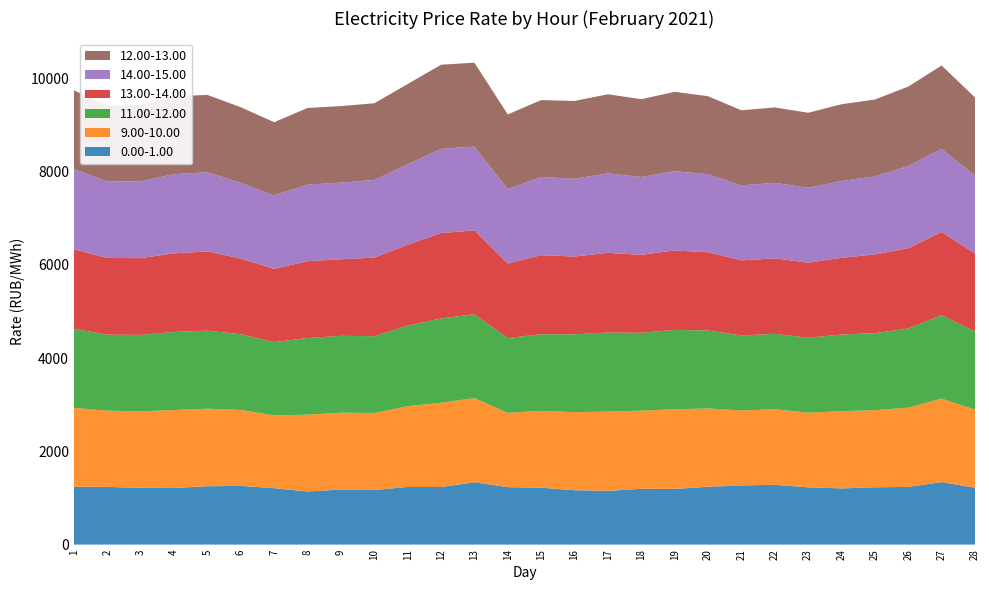

Reading left to right, what are all the values shown in this chart?

0.00-1.00: 1=1241.8	2=1238.1	3=1218.1	4=1215.7	5=1251.3	6=1260.5	7=1210.5	8=1139.4	9=1181.3	10=1170.4	11=1236.7	12=1235.1	13=1338.0	14=1232.8	15=1220.2	16=1166.8	17=1153.2	18=1197.0	19=1194.4	20=1240.8	21=1268.4	22=1283.6	23=1228.8	24=1205.4	25=1229.8	26=1237.1	27=1341.4	28=1220.0
9.00-10.00: 1=1692.6	2=1635.2	3=1641.6	4=1671.1	5=1664.9	6=1627.7	7=1561.8	8=1648.5	9=1649.5	10=1652.9	11=1732.9	12=1807.7	13=1804.6	14=1594.5	15=1649.2	16=1674.8	17=1700.3	18=1677.3	19=1708.6	20=1680.6	21=1608.8	22=1620.2	23=1601.4	24=1655.1	25=1654.9	26=1701.2	27=1791.0	28=1676.0
11.00-12.00: 1=1695.0	2=1631.8	3=1639.6	4=1676.0	5=1674.9	6=1625.4	7=1572.8	8=1643.4	9=1648.4	10=1648.1	11=1730.6	12=1809.5	13=1800.5	14=1604.7	15=1645.3	16=1669.9	17=1696.9	18=1670.5	19=1701.4	20=1673.7	21=1611.2	22=1619.3	23=1609.5	24=1646.5	25=1651.5	26=1698.3	27=1791.0	28=1675.1
13.00-14.00: 1=1706.0	2=1644.5	3=1647.7	4=1686.8	5=1698.7	6=1623.3	7=1570.4	8=1648.6	9=1642.3	10=1687.5	11=1733.2	12=1832.0	13=1798.7	14=1598.4	15=1695.6	16=1669.4	17=1710.8	18=1672.8	19=1706.8	20=1676.8	21=1610.2	22=1618.7	23=1608.8	24=1646.7	25=1689.7	26=1721.4	27=1785.1	28=1673.8
14.00-15.00: 1=1720.9	2=1640.8	3=1647.8	4=1699.0	5=1700.2	6=1623.4	7=1576.8	8=1646.2	9=1644.6	10=1665.1	11=1725.7	12=1809.1	13=1799.1	14=1598.9	15=1678.5	16=1668.5	17=1704.5	18=1670.7	19=1702.1	20=1675.2	21=1609.8	22=1619.9	23=1607.9	24=1647.8	25=1675.4	26=1764.5	27=1784.7	28=1674.3
12.00-13.00: 1=1690.3	2=1632.1	3=1638.7	4=1670.0	5=1659.3	6=1624.3	7=1571.0	8=1643.1	9=1642.9	10=1645.8	11=1723.5	12=1803.3	13=1799.9	14=1600.7	15=1648.9	16=1669.5	17=1697.2	18=1669.3	19=1702.0	20=1674.0	21=1610.5	22=1619.0	23=1609.3	24=1646.9	25=1648.3	26=1704.8	27=1787.0	28=1674.5